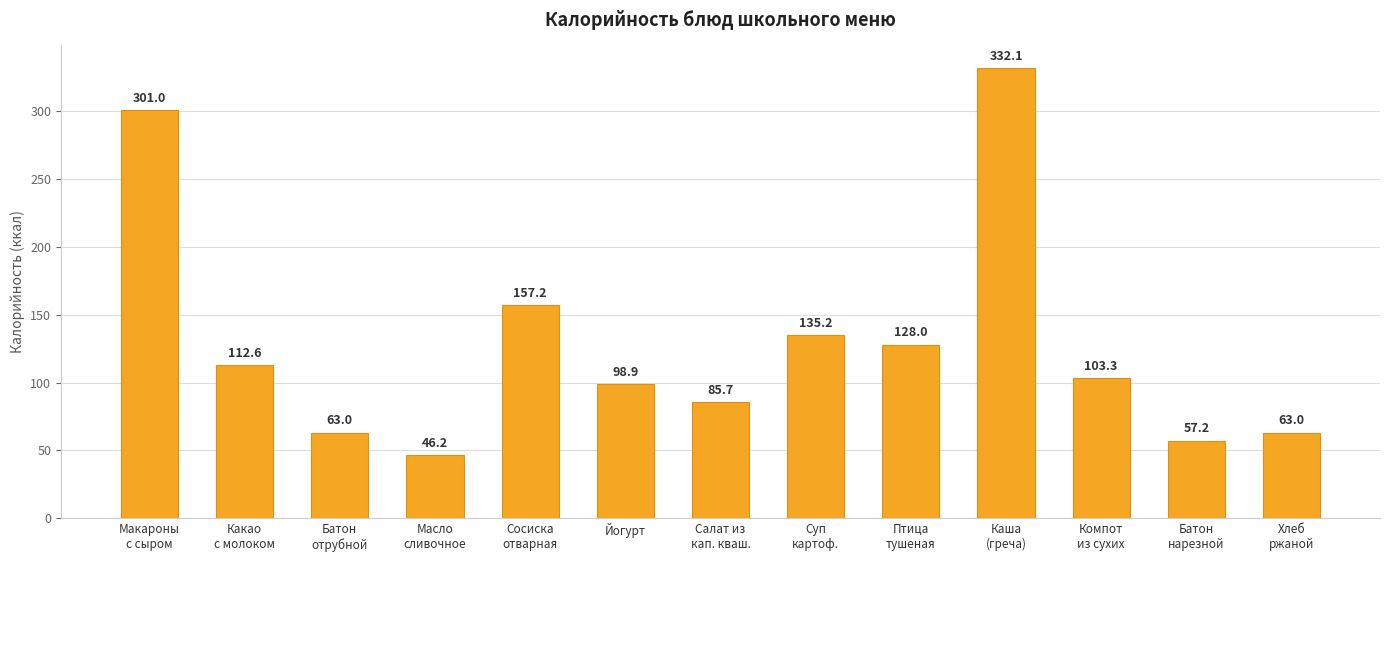

What is the difference between the maximum and minimum values?

285.9